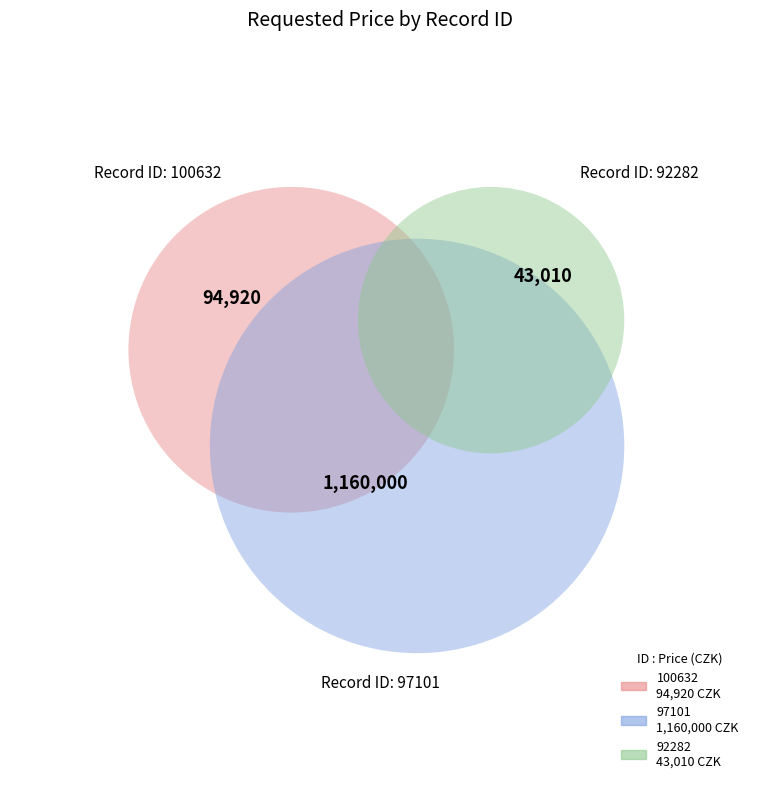

The 100632 slice represents 1% of the pie. True or false?

False